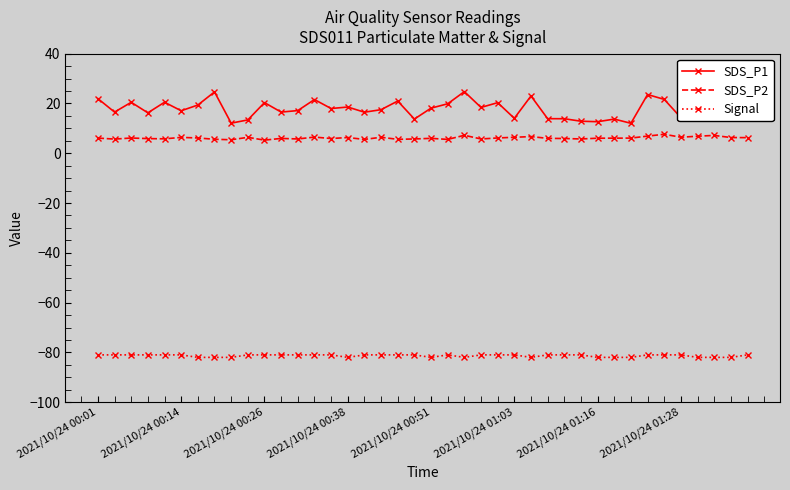

Rank the series by their maximum value, from highest to lowest.

SDS_P1, SDS_P2, Signal